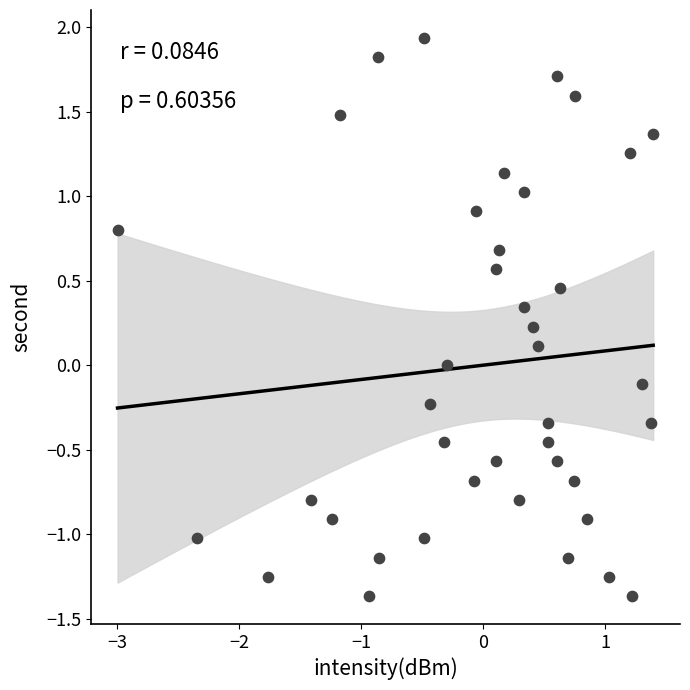

What is the range of X values (max minus min)?

4.4